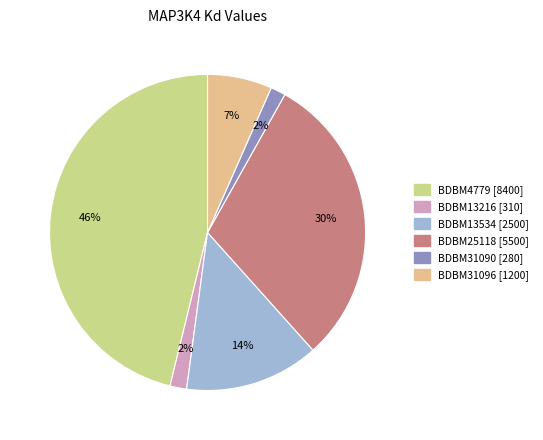

To the nearest percent, what portion does BDBM25118 represent?

30%